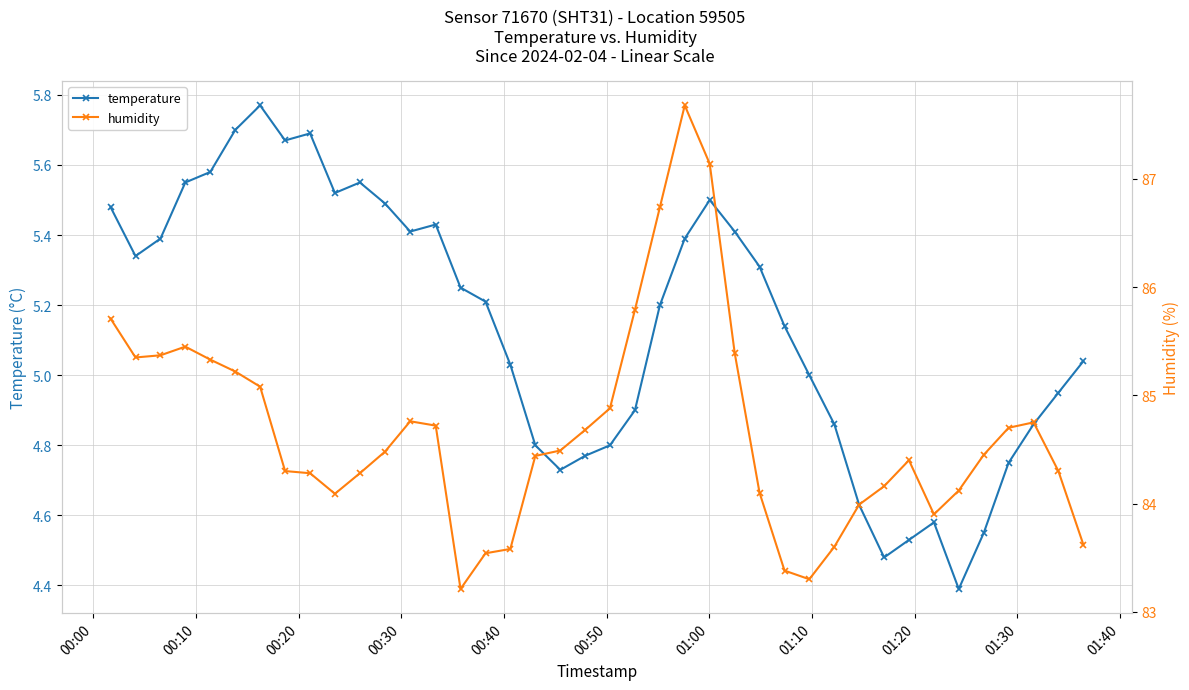

True or false: temperature has more than 0 interior local peaks.

True